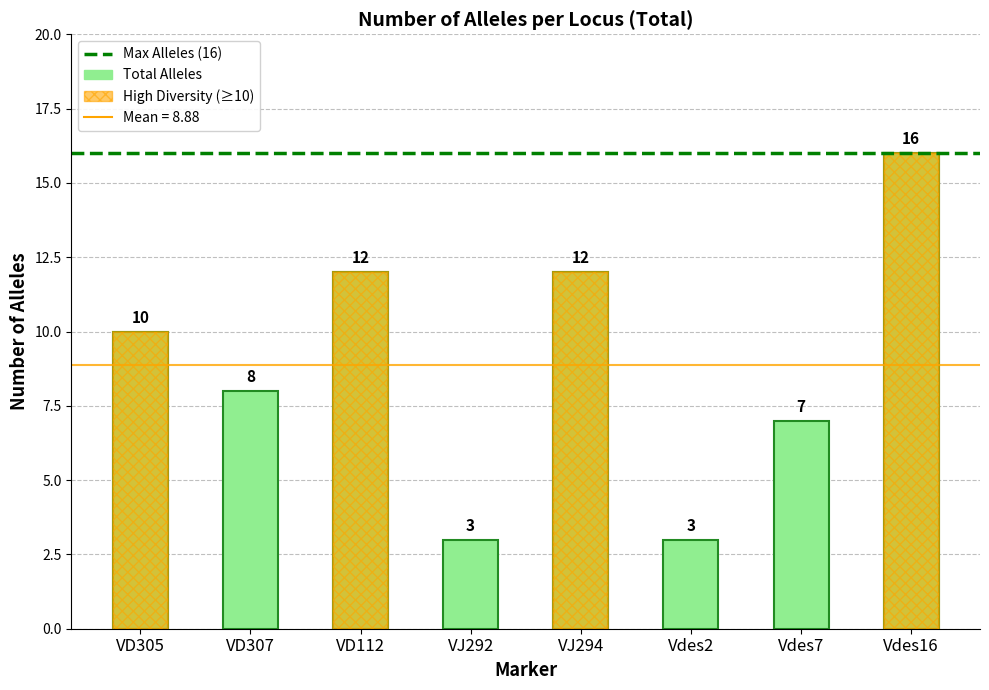

Reading left to right, what are all the values shown in this chart?

10	8	12	3	12	3	7	16